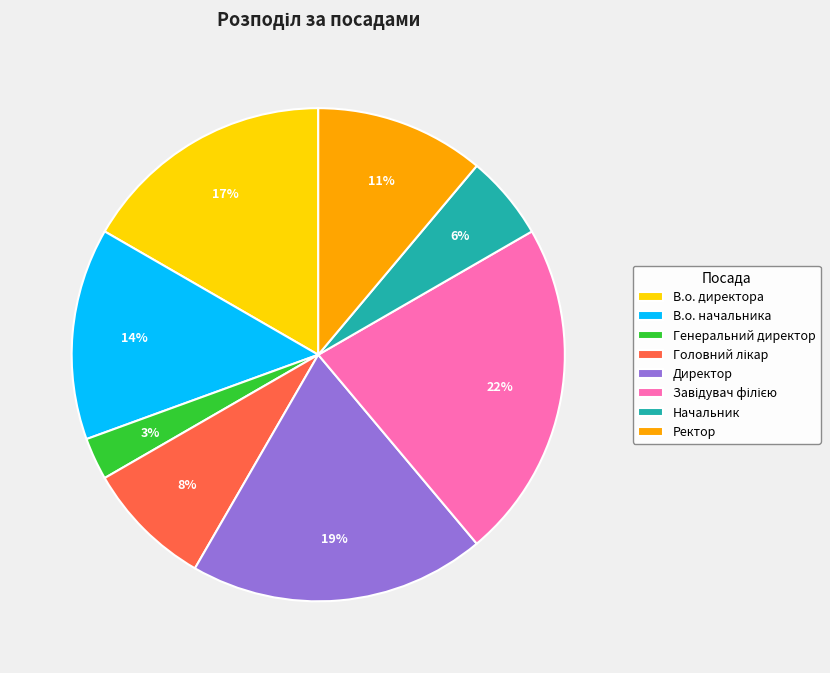

Between Директор and Начальник, which is larger?

Директор